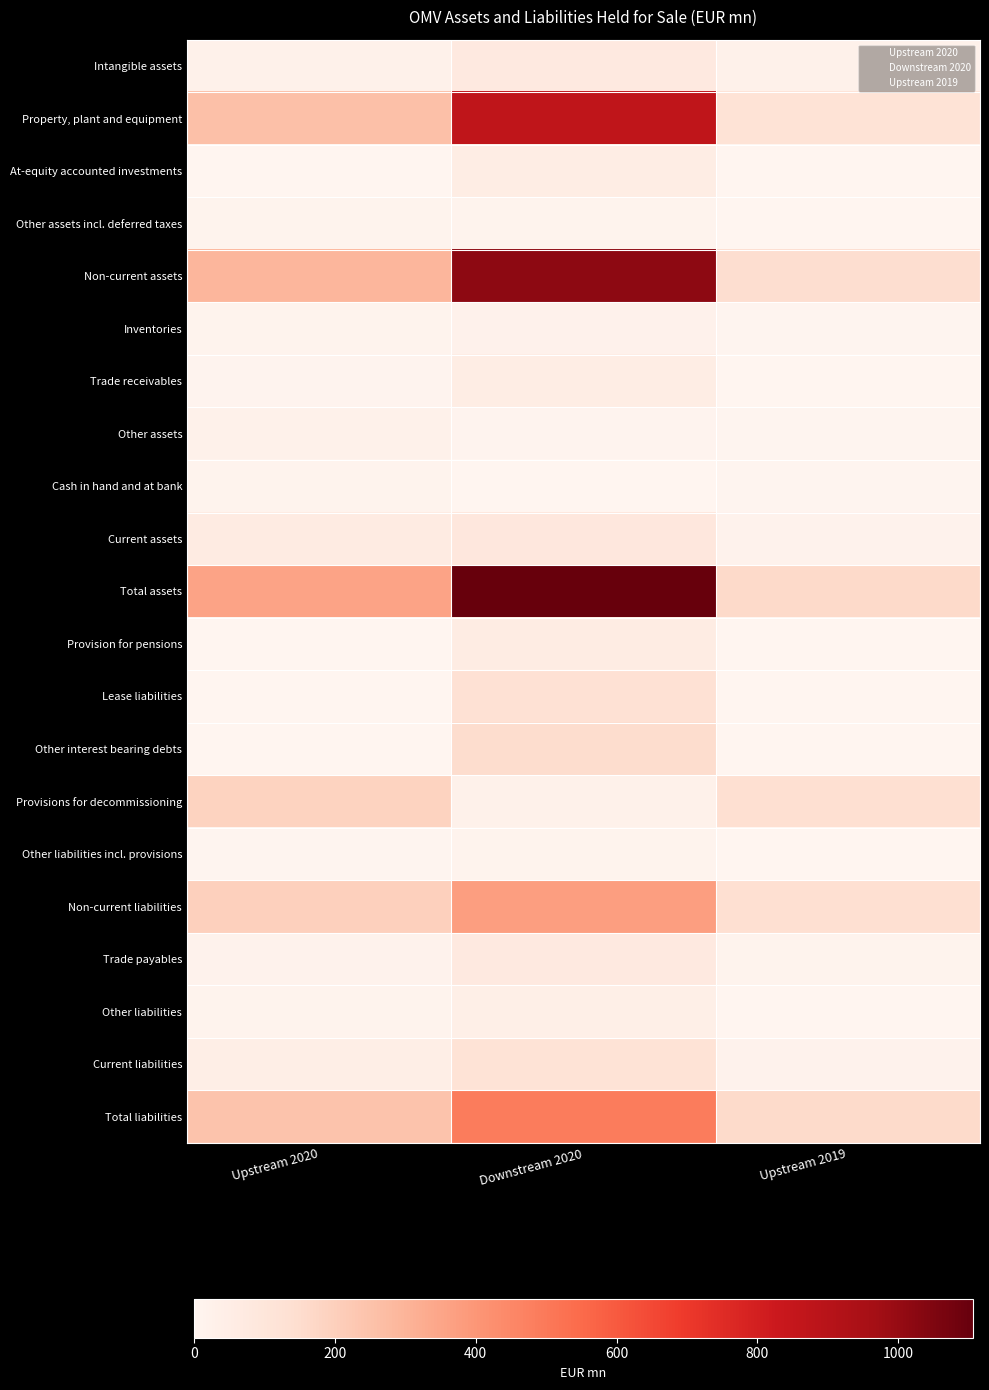

At which label does Non-current assets reach its peak?

Downstream 2020